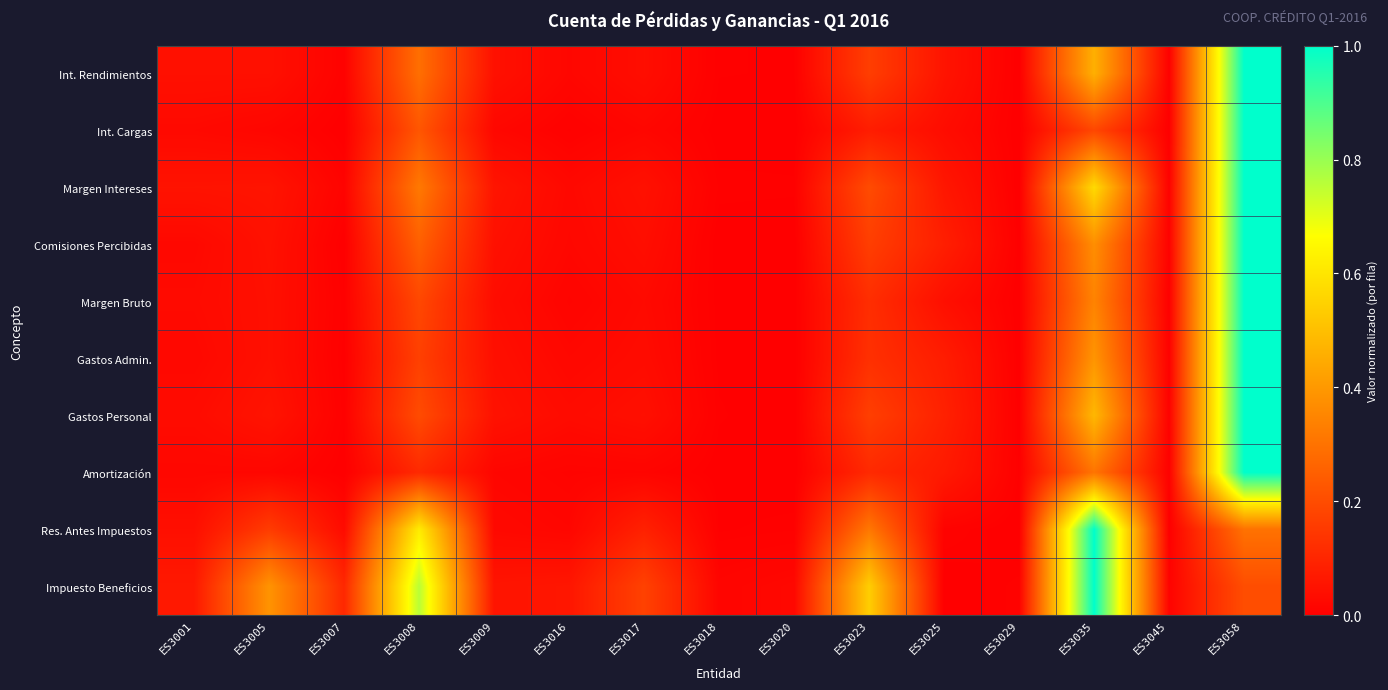

Count the number of data series in this chart.

10